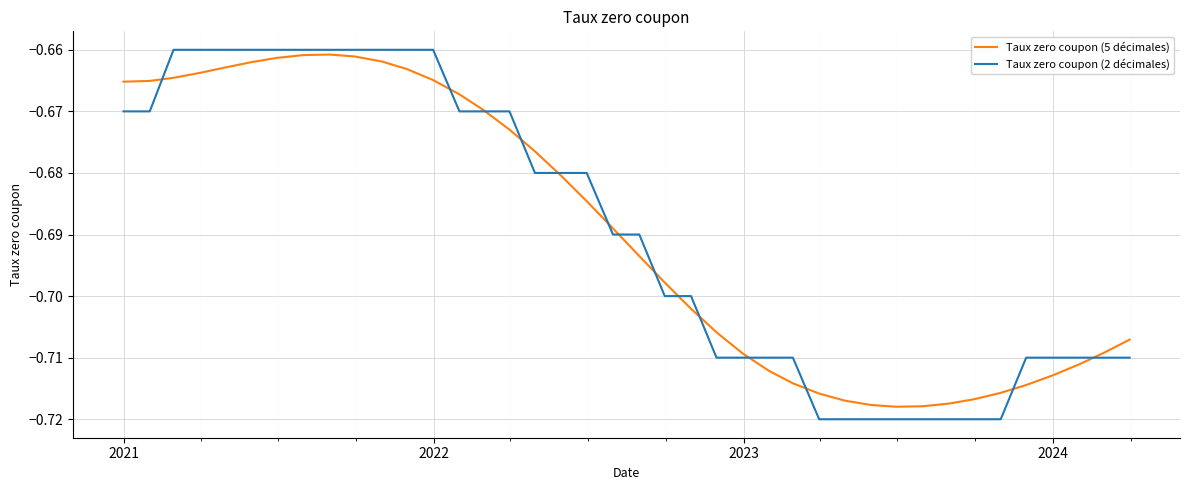

Which series has the largest range (max minus min)?

Taux zero coupon (2 décimales)